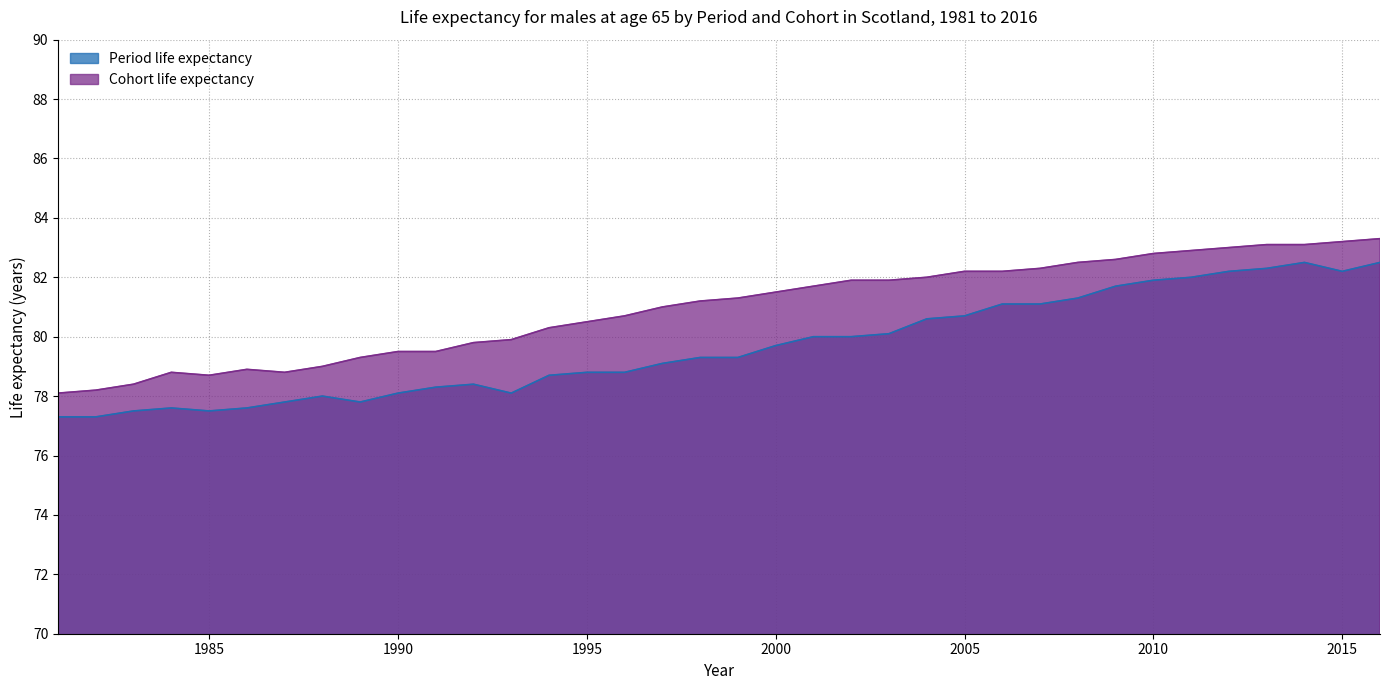

Reading left to right, list all the values displayed in this chart.

Period life expectancy: 77.3	77.3	77.5	77.6	77.5	77.6	77.8	78.0	77.8	78.1	78.3	78.4	78.1	78.7	78.8	78.8	79.1	79.3	79.3	79.7	80.0	80.0	80.1	80.6	80.7	81.1	81.1	81.3	81.7	81.9	82.0	82.2	82.3	82.5	82.2	82.5
Cohort life expectancy: 78.1	78.2	78.4	78.8	78.7	78.9	78.8	79.0	79.3	79.5	79.5	79.8	79.9	80.3	80.5	80.7	81.0	81.2	81.3	81.5	81.7	81.9	81.9	82.0	82.2	82.2	82.3	82.5	82.6	82.8	82.9	83.0	83.1	83.1	83.2	83.3